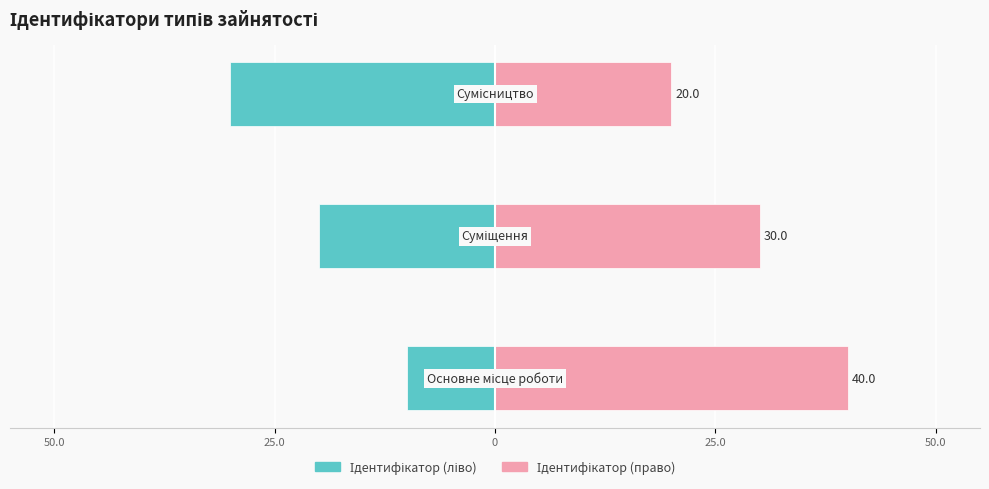

What is the difference between the maximum and second lowest values in the Ідентифікатор (право) series?

10